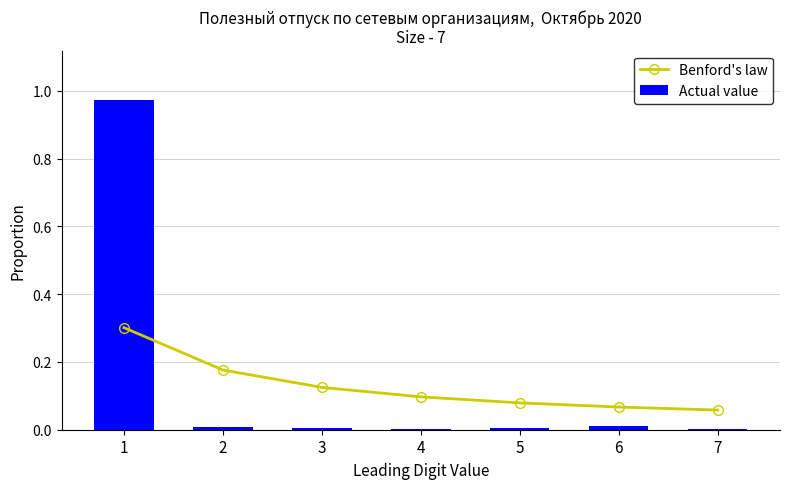

Is it true that Benford's law equals 0.0 at 6?

False